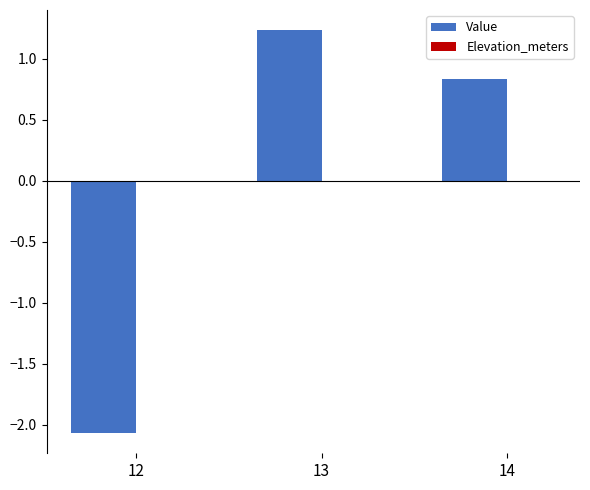

How many data points are above 0?

2